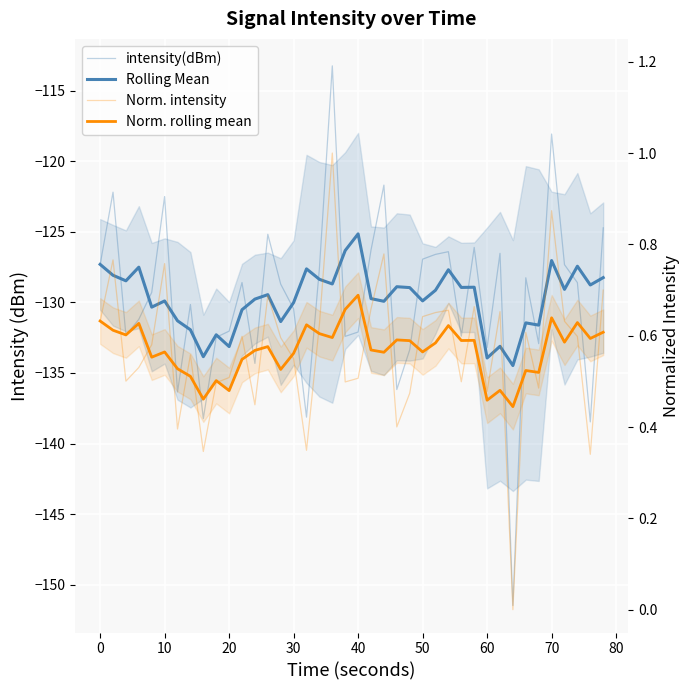

How many data points in Norm. intensity are above 0?

39